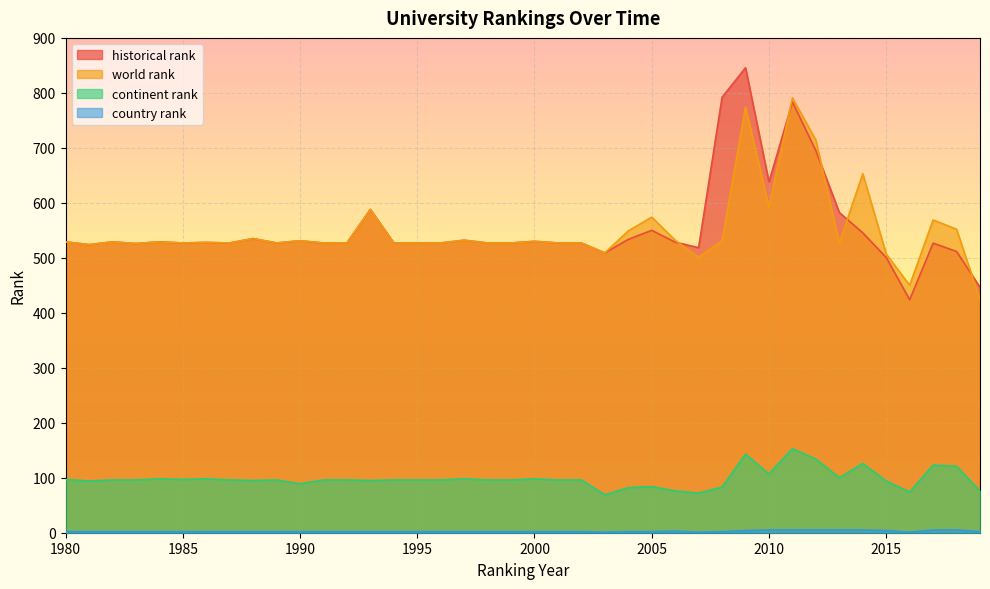

How many times do world rank and historical rank cross each other?

5